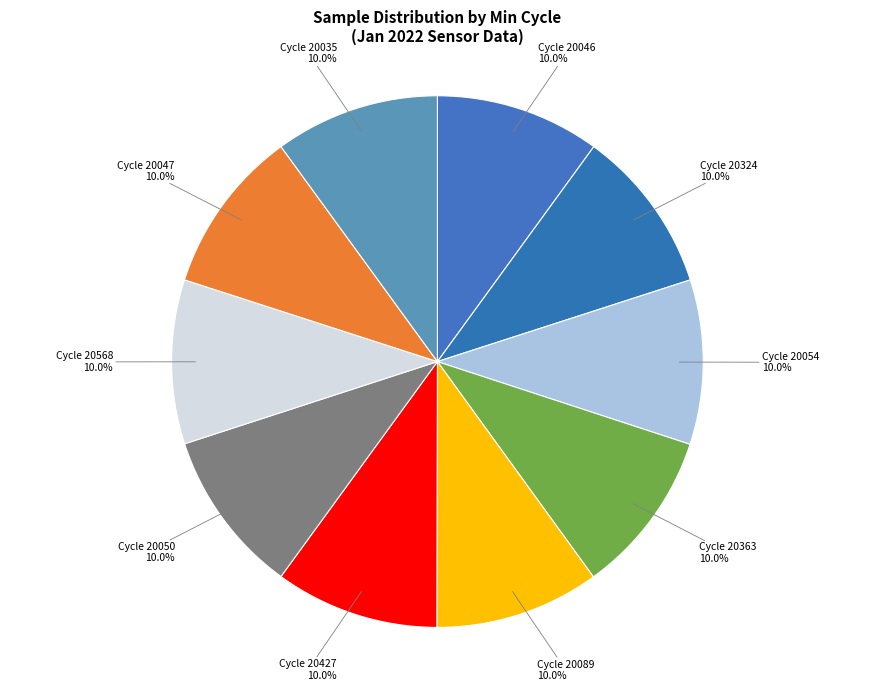

Which slice is the largest?

20046